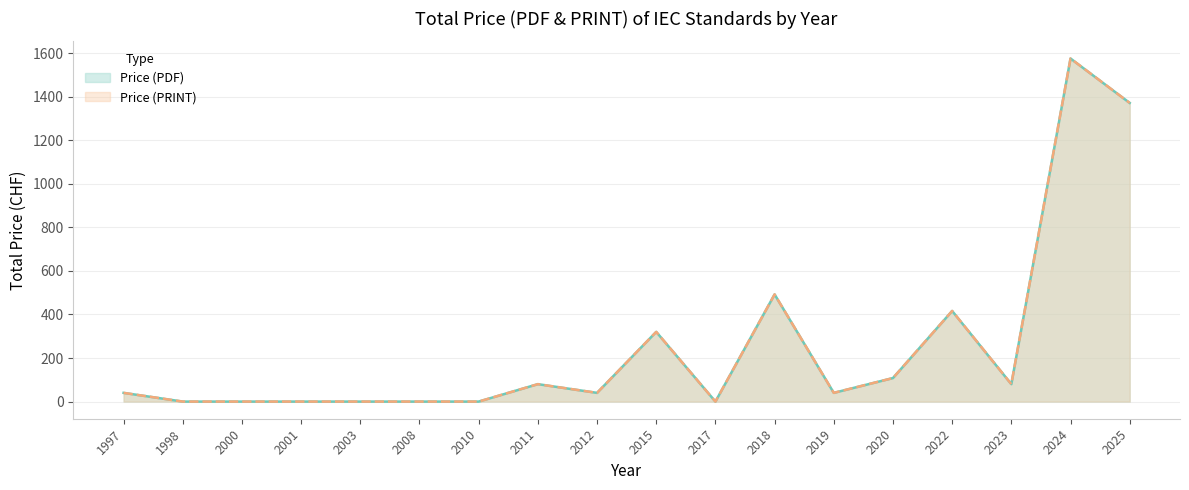

At how many categories does at least one series exceed 265?

5